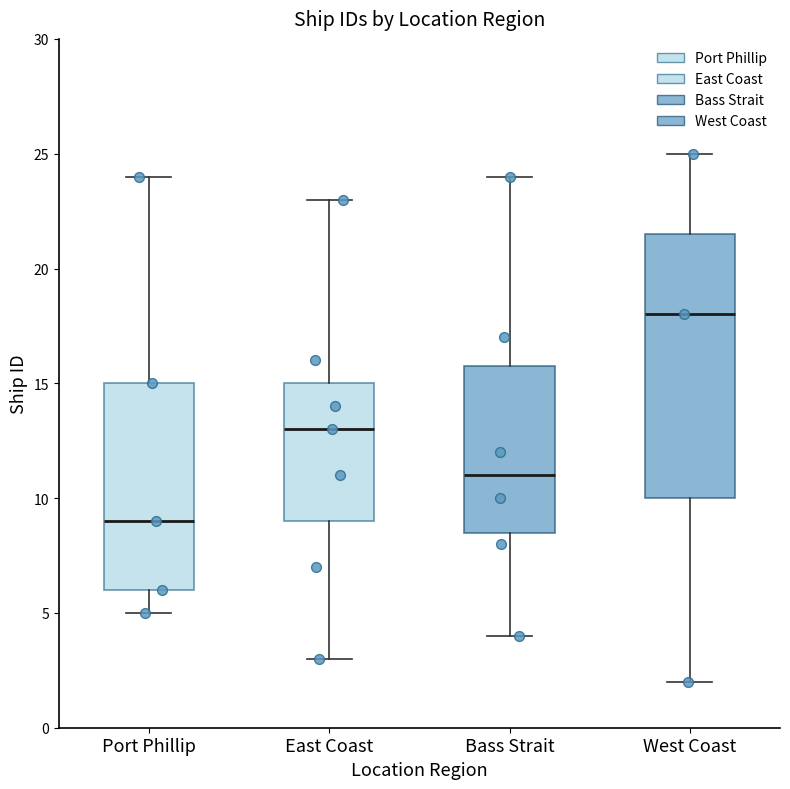

Comparing the boxes themselves (not the whiskers), which one is the tallest?

West Coast